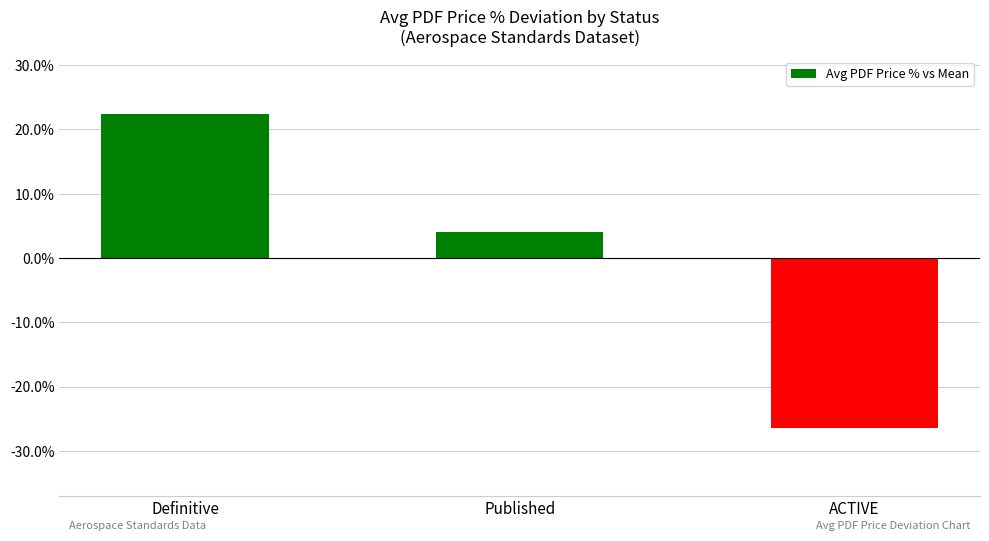

Are the bars grouped side by side (vs. stacked)?

No